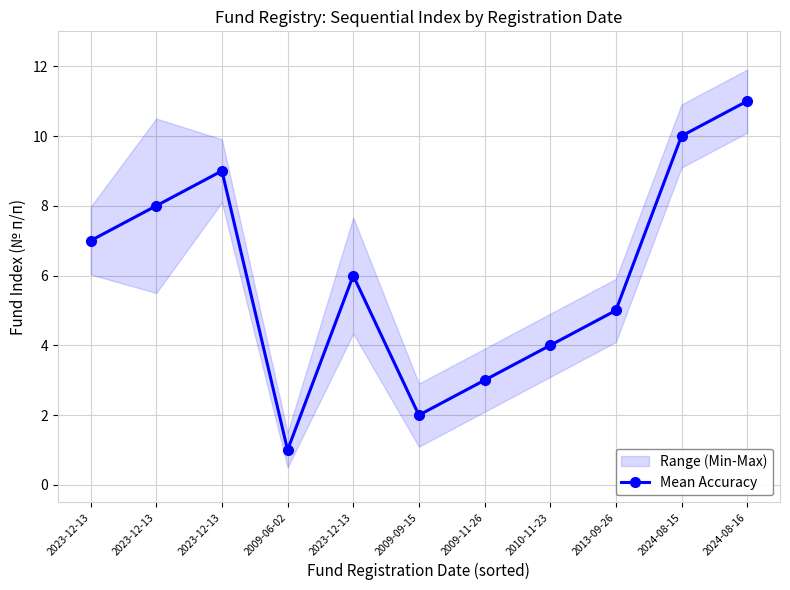

Rank the categories by value from lowest to highest.

2009-06-02, 2009-09-15, 2009-11-26, 2010-11-23, 2013-09-26, 2023-12-13, 2023-12-13, 2023-12-13, 2023-12-13, 2024-08-15, 2024-08-16